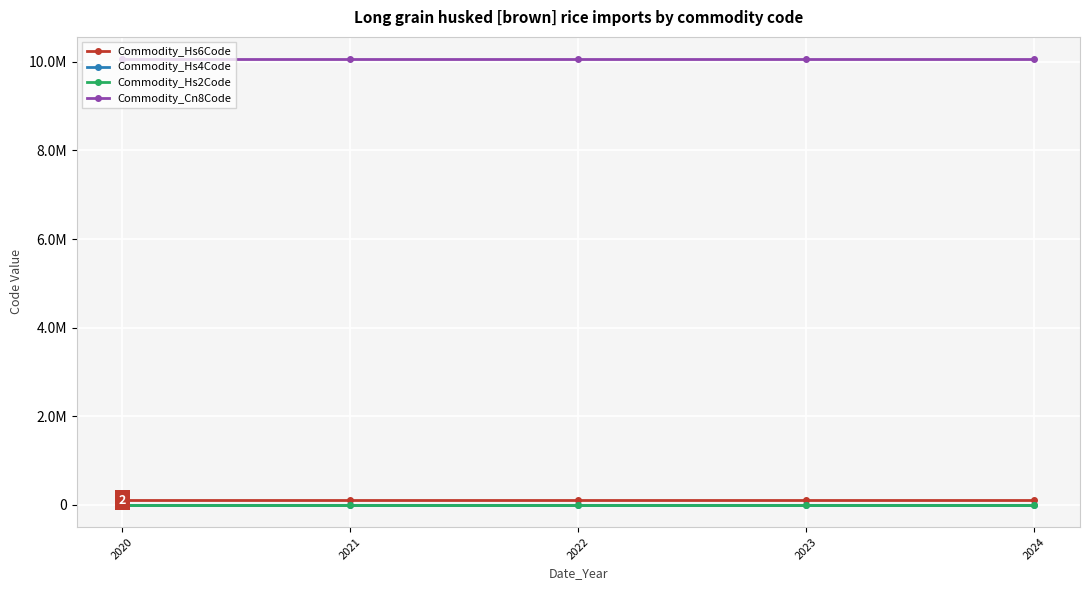

Reading left to right, what are all the values shown in this chart?

Commodity_Hs6Code: 100620	100620	100620	100620	100620
Commodity_Hs4Code: 1006	1006	1006	1006	1006
Commodity_Hs2Code: 10	10	10	10	10
Commodity_Cn8Code: 10062098	10062098	10062098	10062098	10062098